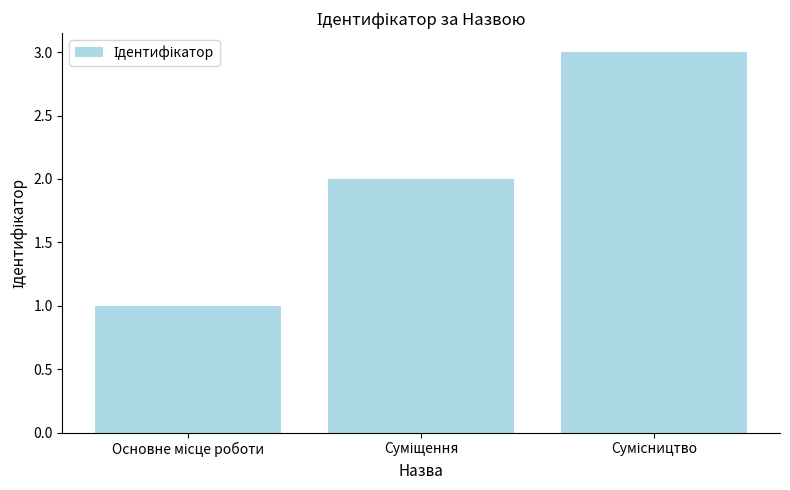

What is the maximum value shown in the chart?

3